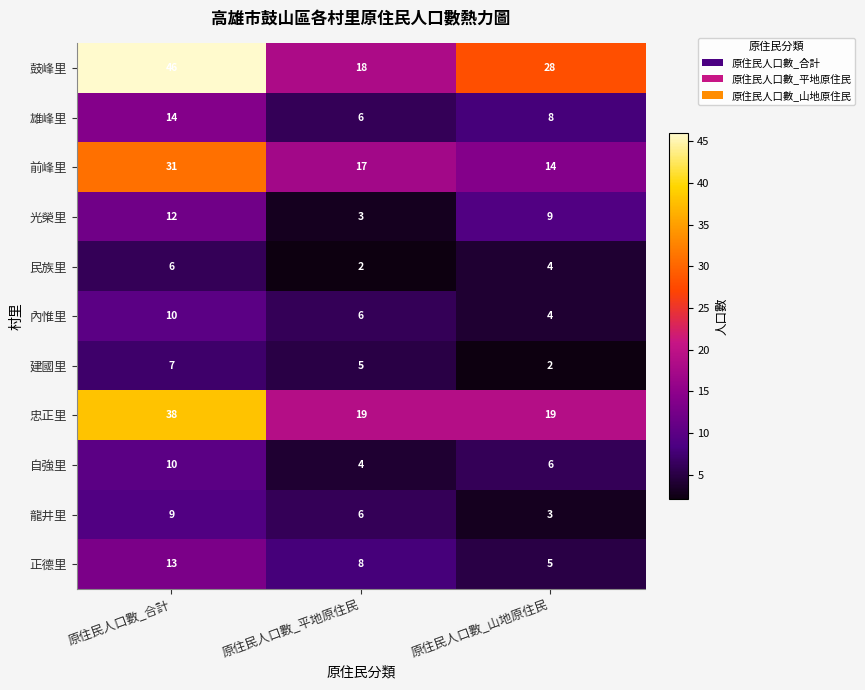

Where is 建國里 nearest to the value 4?

原住民人口數_平地原住民